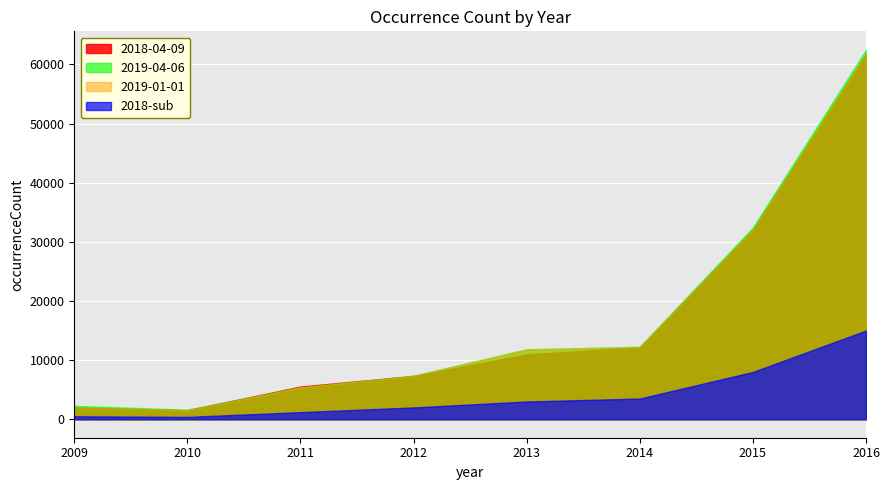

At which category is the sum across all series the highest?

2016